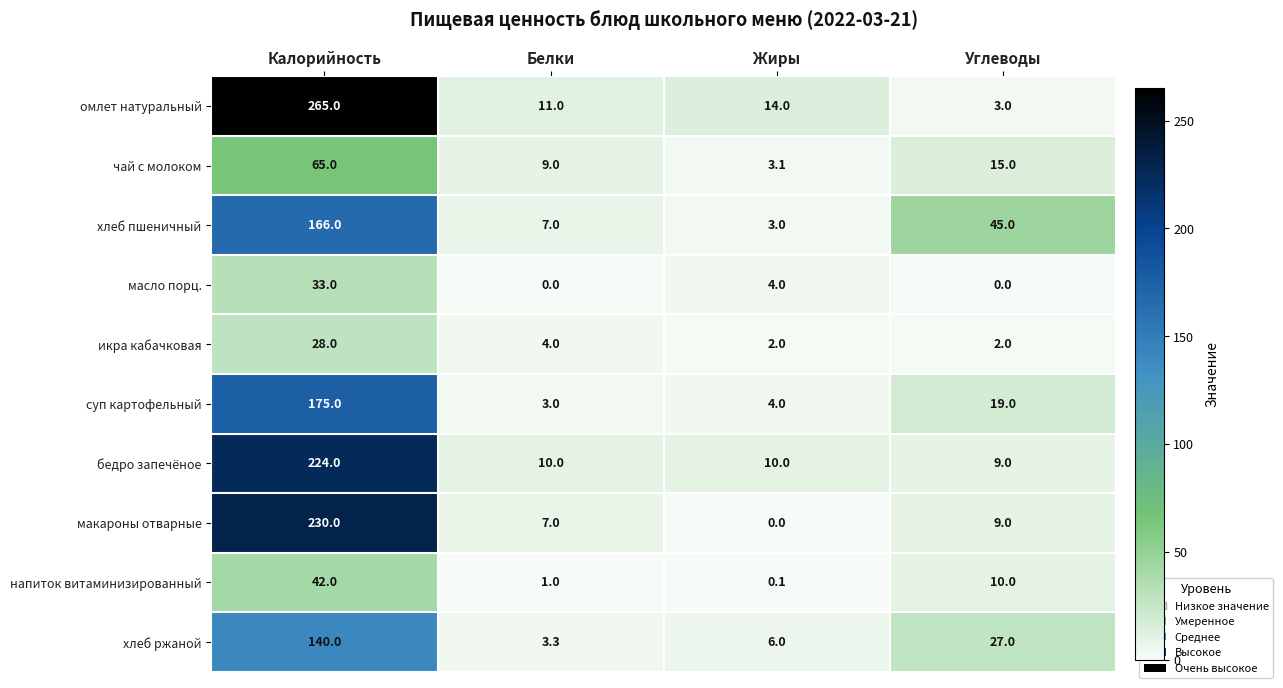

What is the difference between the maximum and second lowest values in the масло порц. series?

33.0